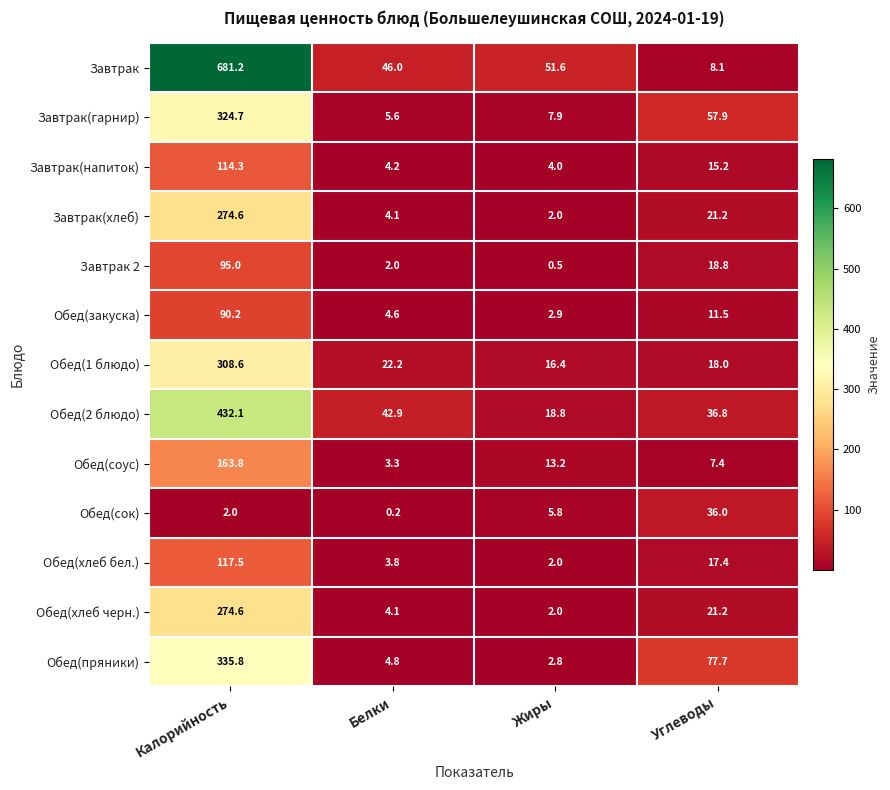

The Обед(соус) series shows 163.8 at Калорийность. True or false?

True